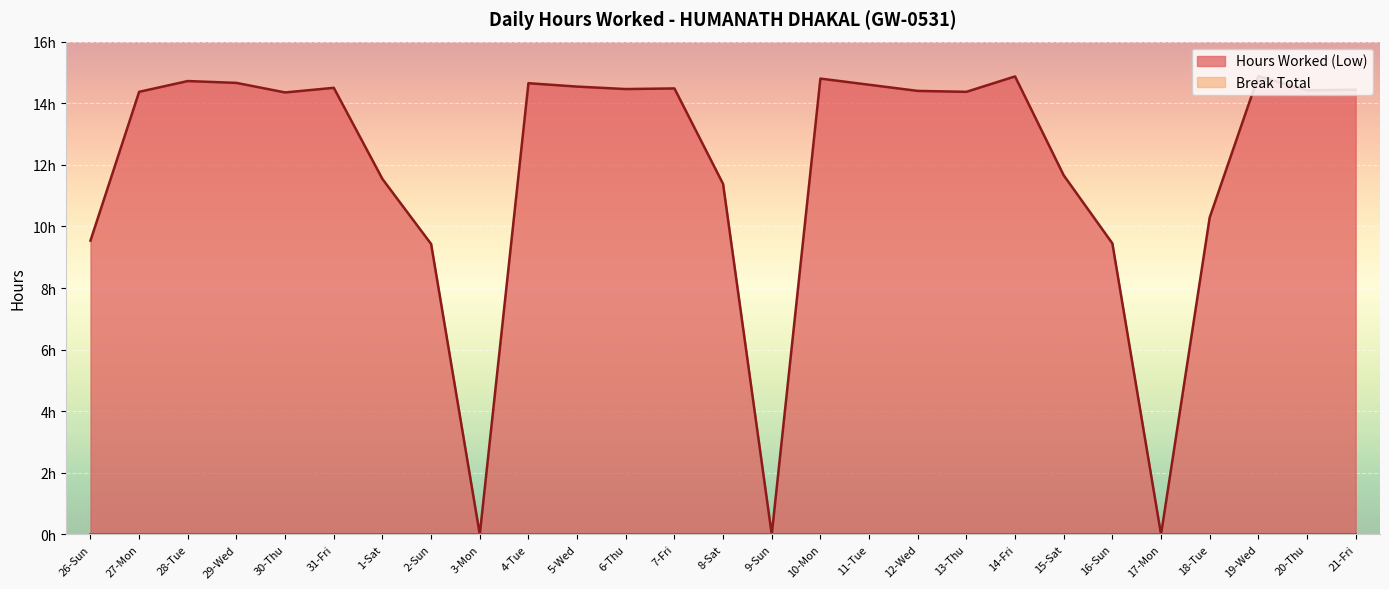

What is the label of the 9th point from the left?

3-Mon